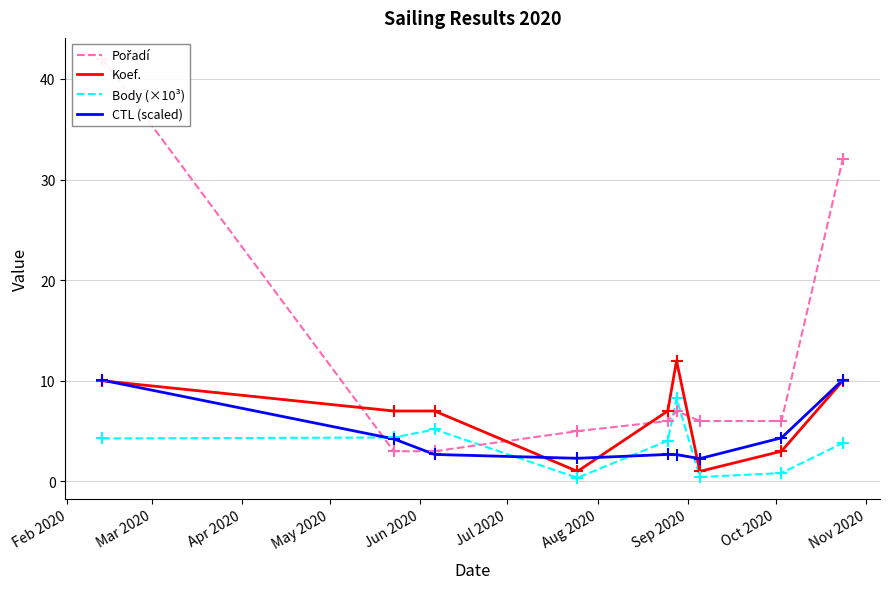

Which series has the widest spread of Y values?

Pořadí